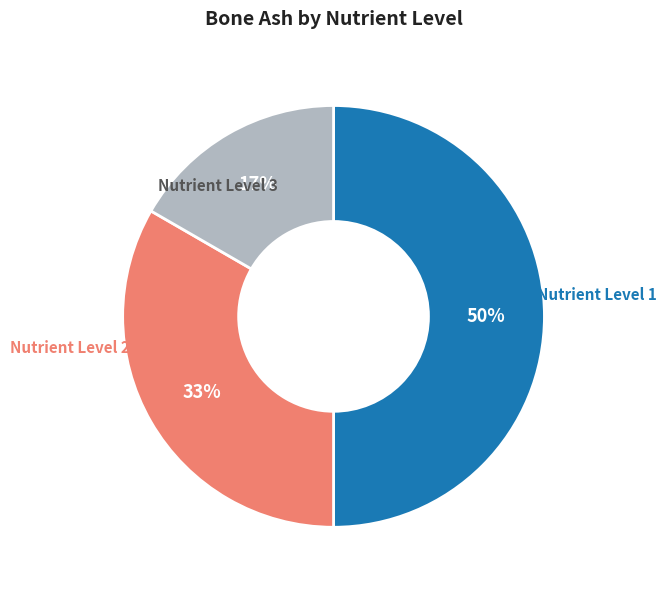

Count the number of slices in the pie.

3